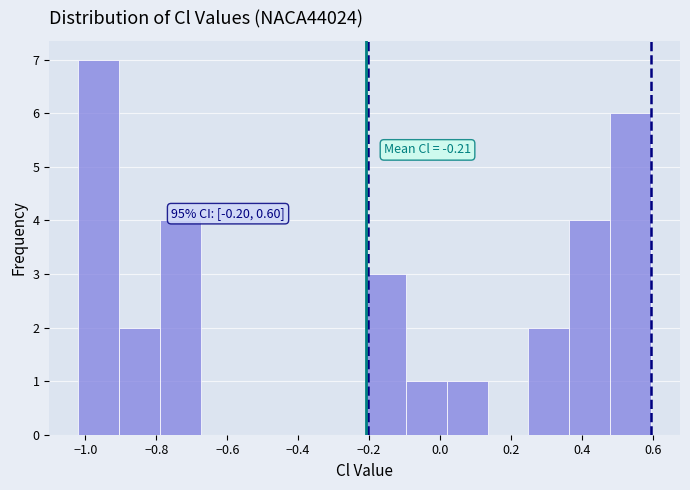

Over which range of the x-axis is the bar tallest?

-1.02 to -0.90